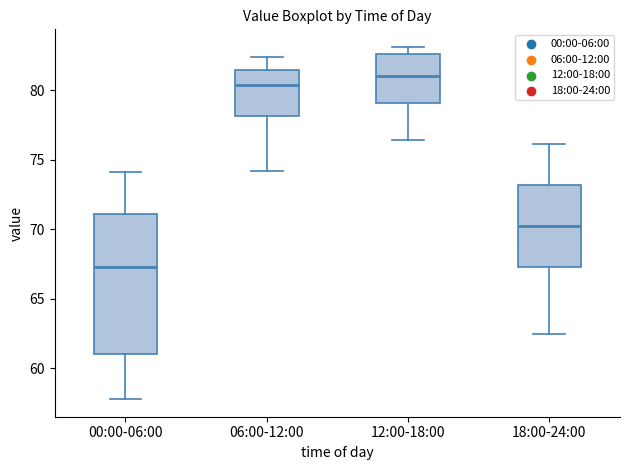

Reading left to right, transcribe this box plot: for each box, give where its median line is, the range the box spans, and where its two whiskers end, as read against the y-axis. The values are not printed on the chart, so give them approximately, as read against the axis.

00:00-06:00: median 67.5, box 61.0 to 71.0, whiskers 58.0 to 74.0
06:00-12:00: median 80.5, box 78.0 to 81.5, whiskers 74.0 to 82.5
12:00-18:00: median 81.0, box 79.0 to 82.5, whiskers 76.5 to 83.0
18:00-24:00: median 70.5, box 67.5 to 73.0, whiskers 62.5 to 76.0